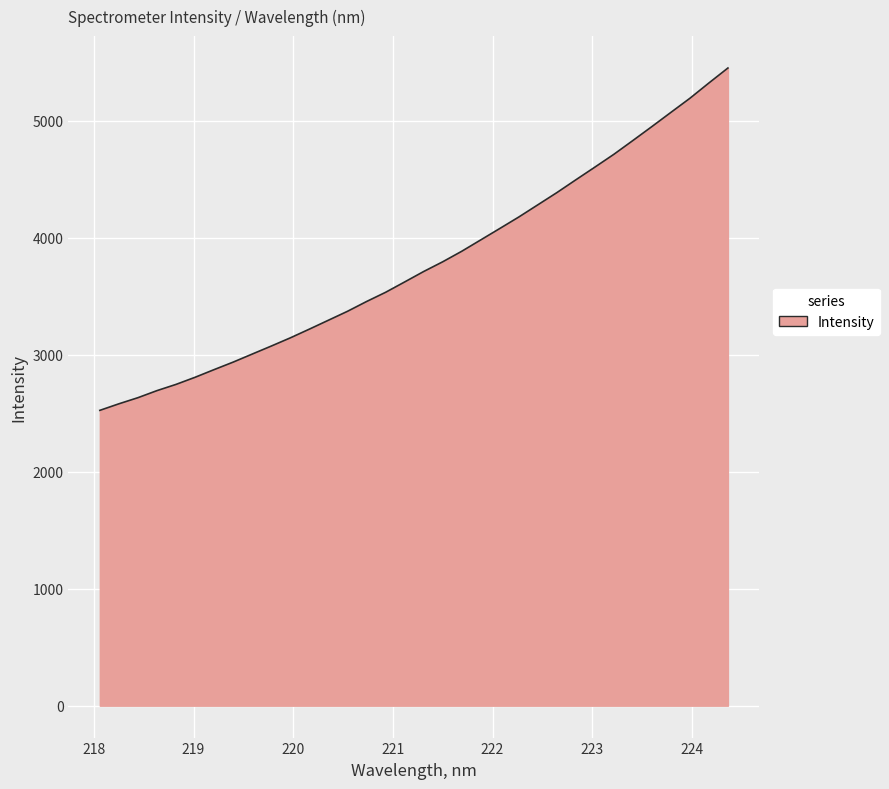

What is the smallest value displayed?

2524.9